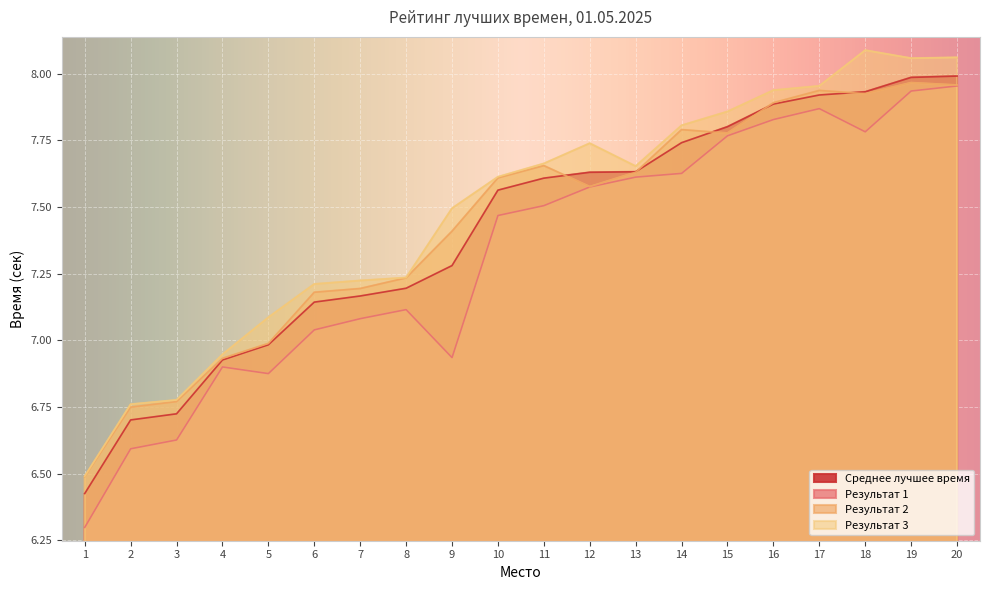

What is the difference between the maximum and minimum values in the Среднее лучшее время series?

1.6